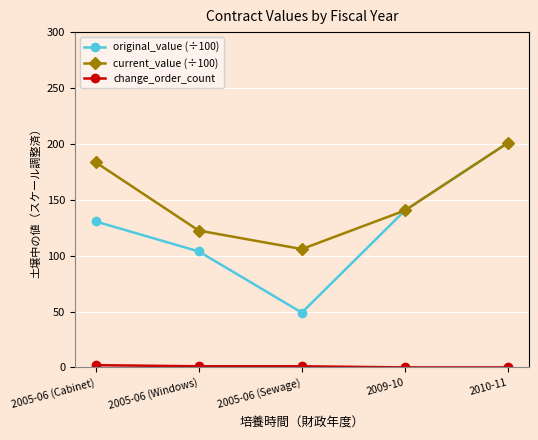

What value does the current_value (÷100) series have at 2009-10?

140.4